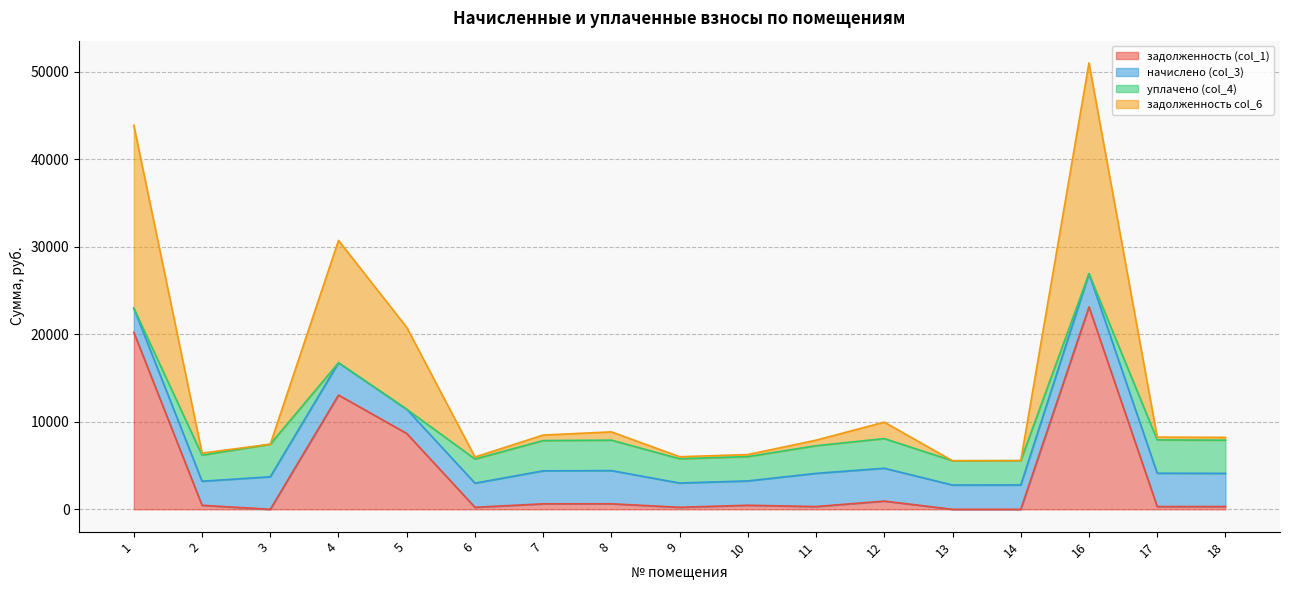

Which series has the largest total across all categories?

задолженность col_6